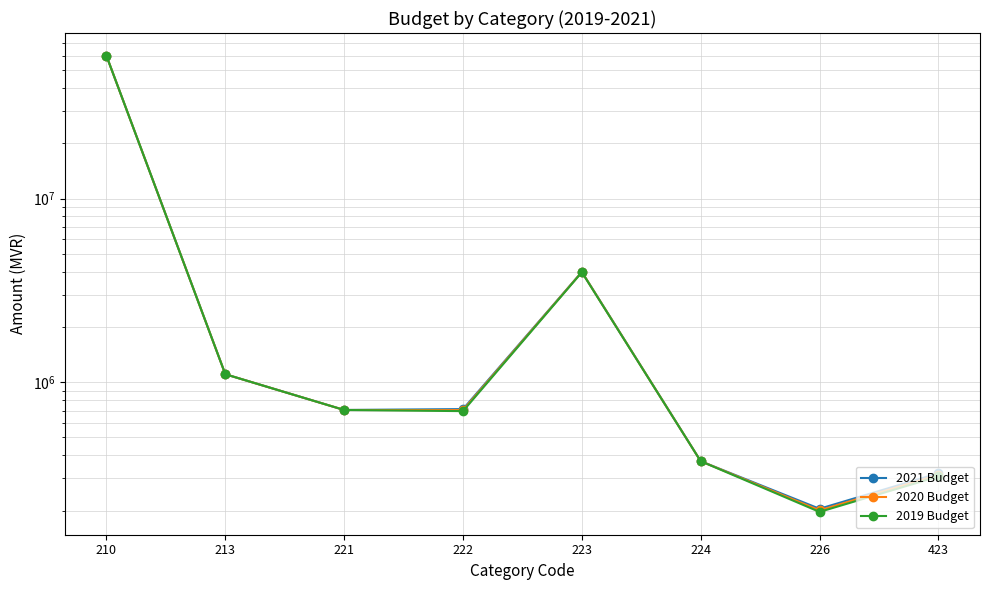

List the series in order of their peak value, lowest first.

2021 Budget, 2020 Budget, 2019 Budget